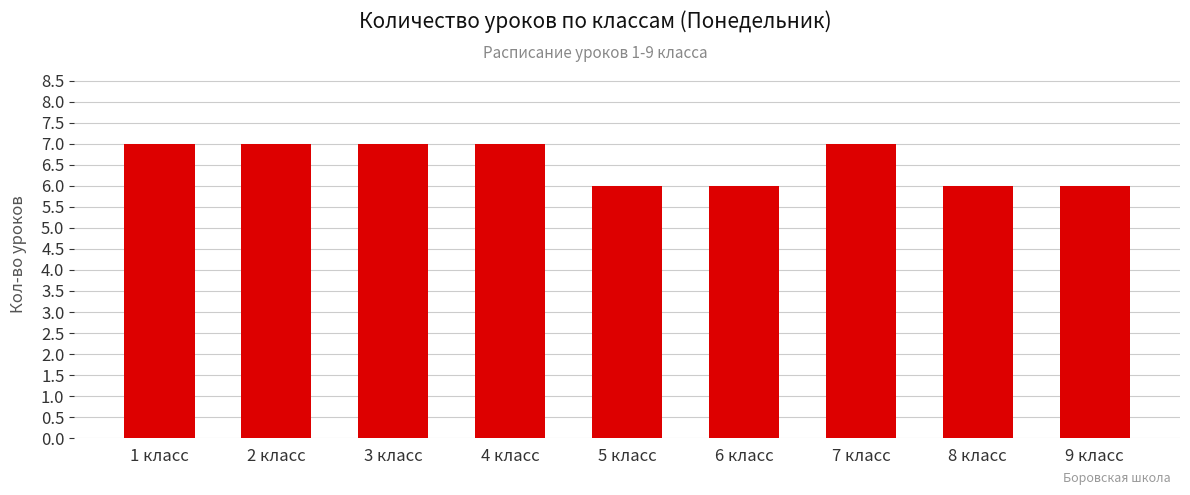

What is the label of the 6th bar from the left?

6 класс